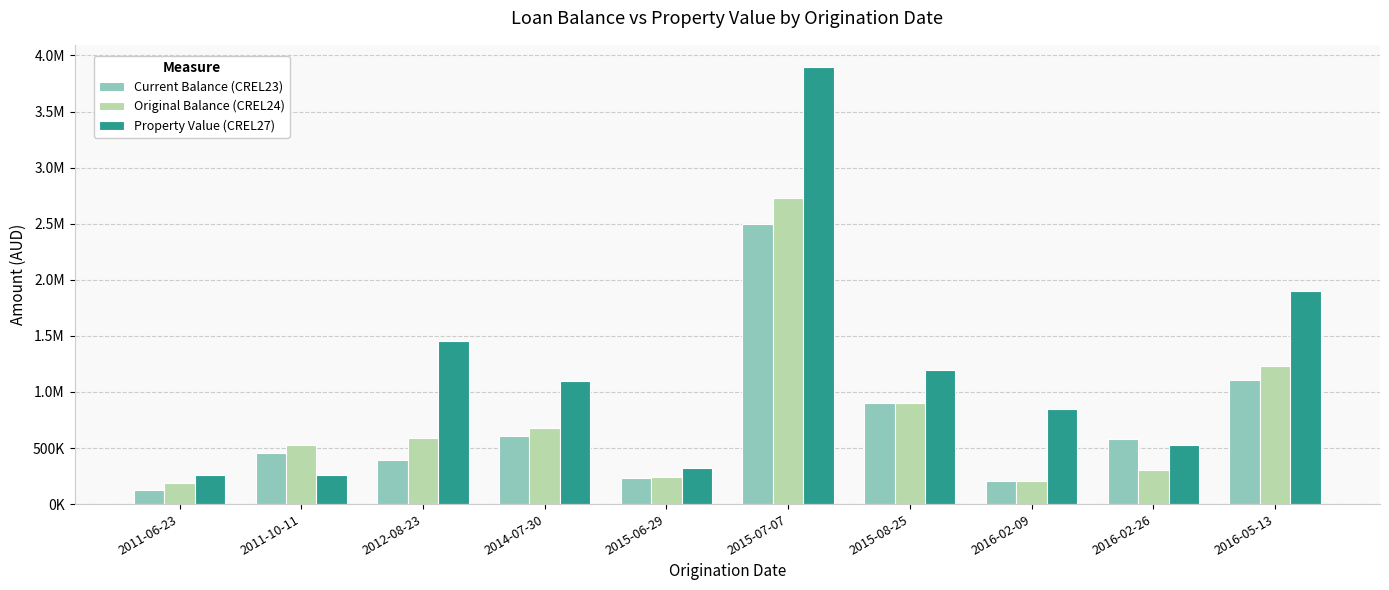

Reading left to right, list all the values displayed in this chart.

Current Balance (CREL23): 121455.0	452404.5	390000.0	608951.4	232469.9	2494662.3	900000.0	209500.0	583206.3	1102973.0
Original Balance (CREL24): 183750.0	525000.0	587500.0	675000.0	240000.0	2730000.0	900000.0	209500.0	304250.0	1235000.0
Property Value (CREL27): 260000.0	260000.0	1450000.0	1100000.0	320000.0	3900000.0	1200000.0	850000.0	530000.0	1900000.0